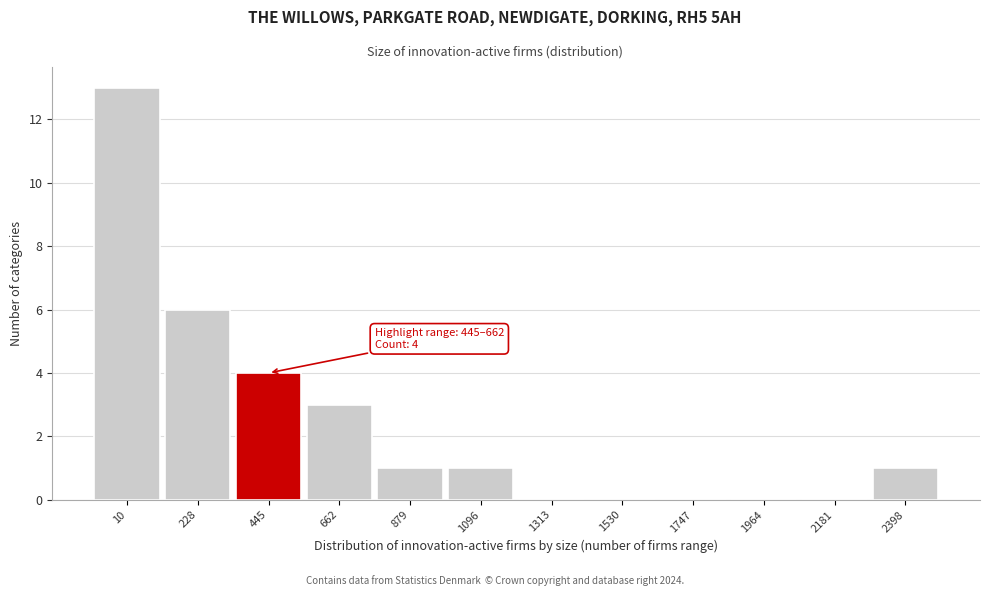

Reading left to right, list all the values displayed in this chart.

10=13	228=6	445=4	662=3	879=1	1096=1	1313=0	1530=0	1747=0	1964=0	2181=0	2398=1